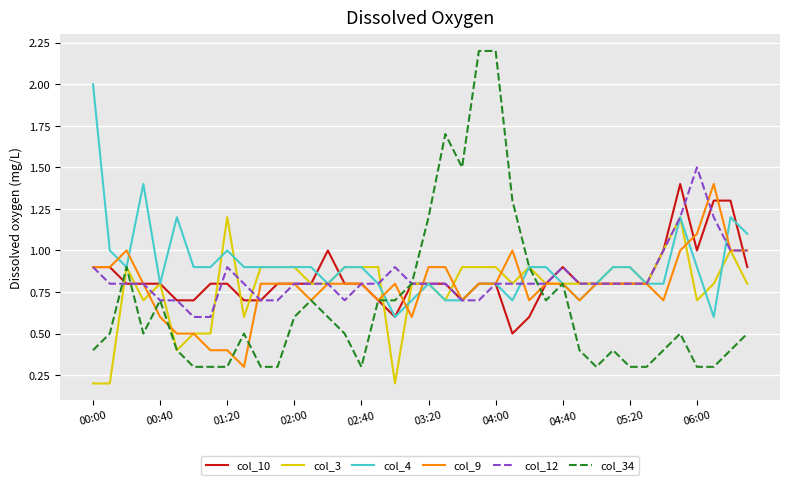

Which series ends up on top after the final intersection of col_12 and col_34?

col_12